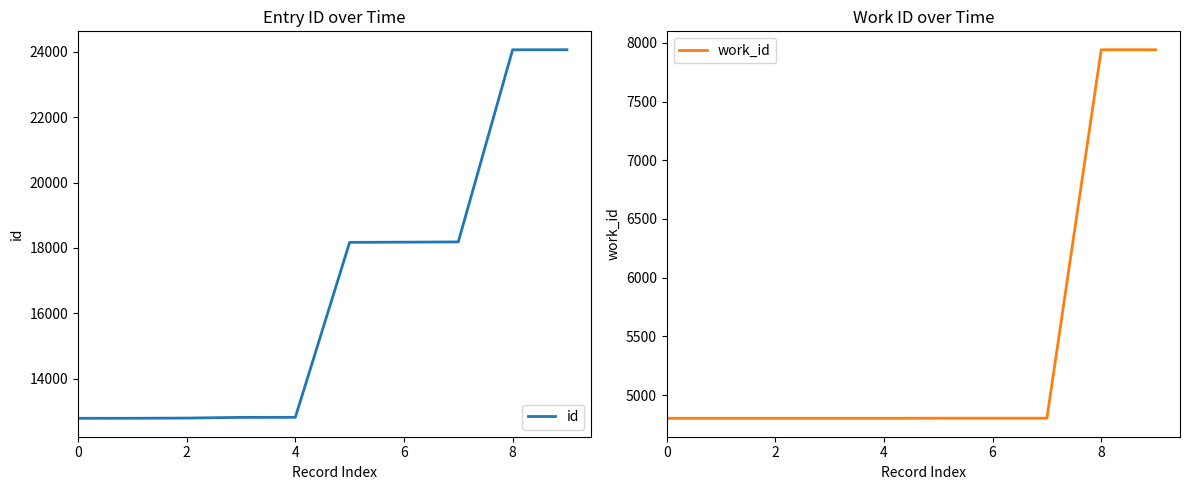

Does the chart display data point markers on the line(s)?

No